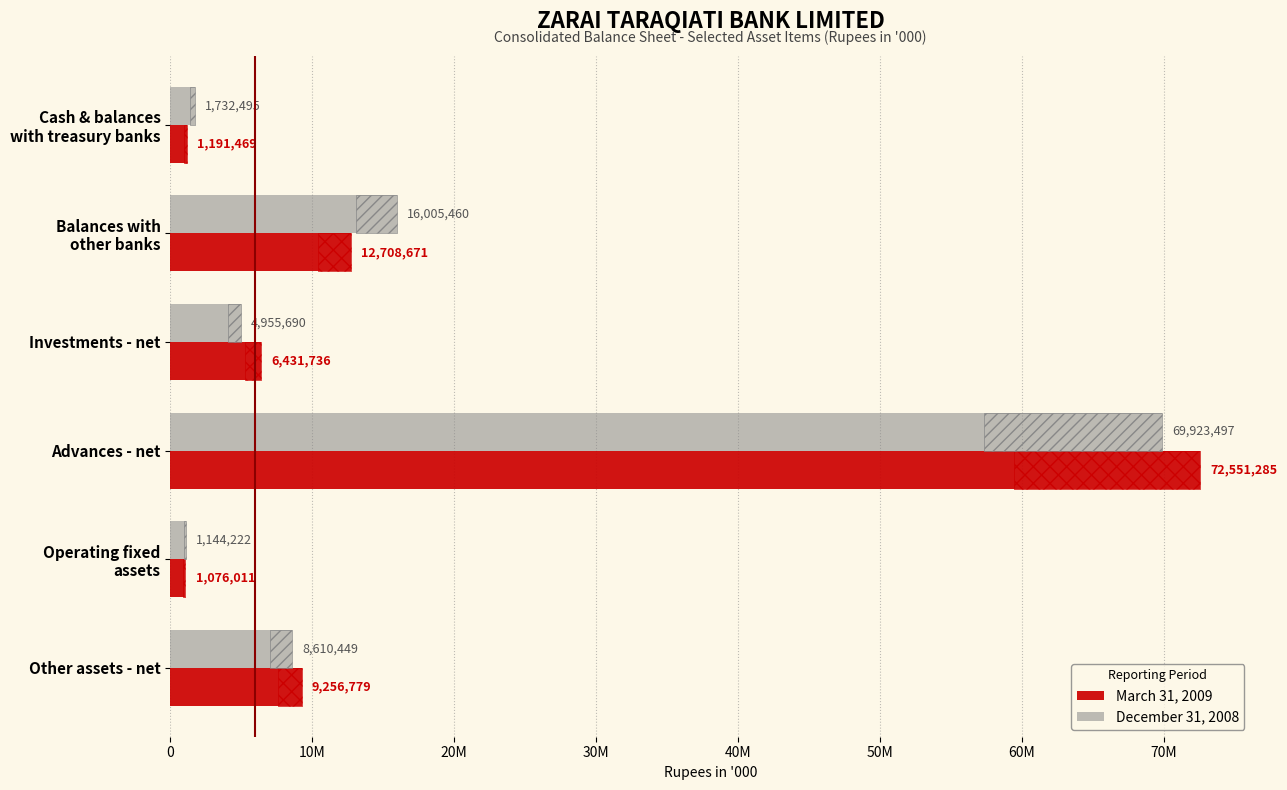

Rank the series by their maximum value, from lowest to highest.

December 31, 2008, March 31, 2009